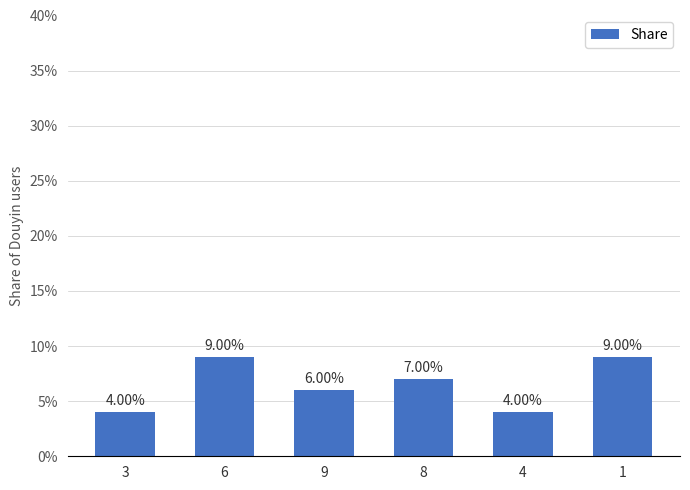

True or false: the data shows 9 at 1.

True